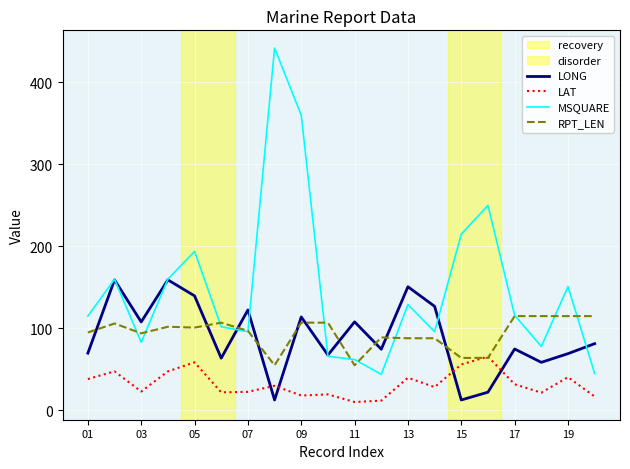

After their last crossing, which series has the higher values: LONG or RPT_LEN?

RPT_LEN